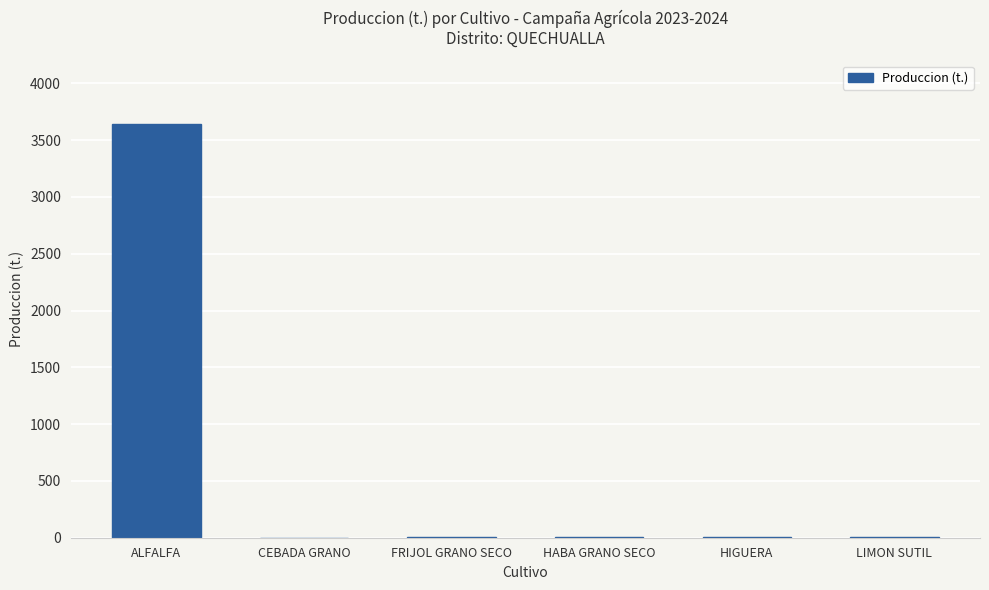

What is the sum of all values?

3671.1